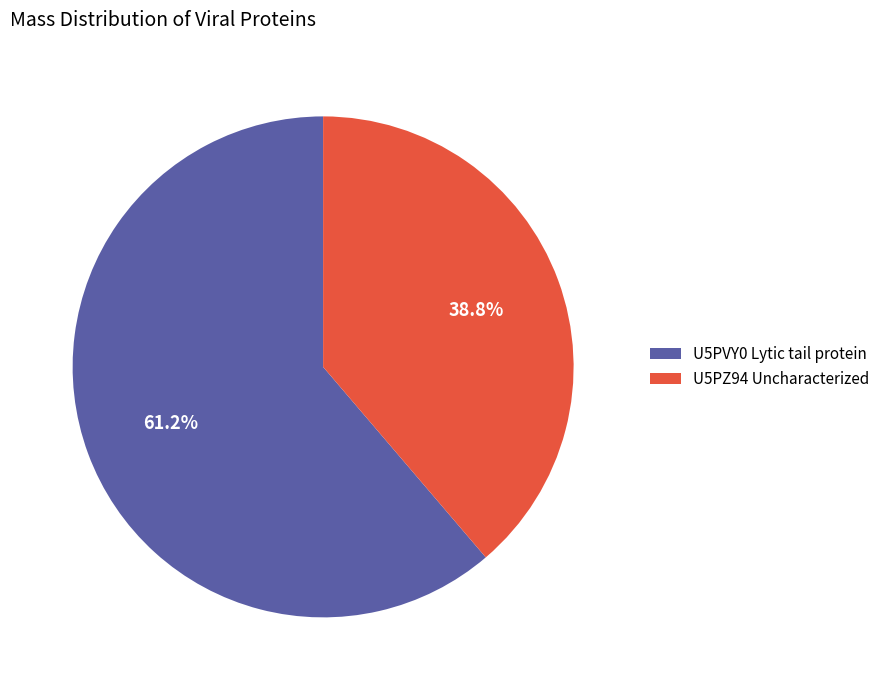

To the nearest percent, what is the difference between the U5PZ94 Uncharacterized and U5PVY0 Lytic tail protein slice percentages?

22%